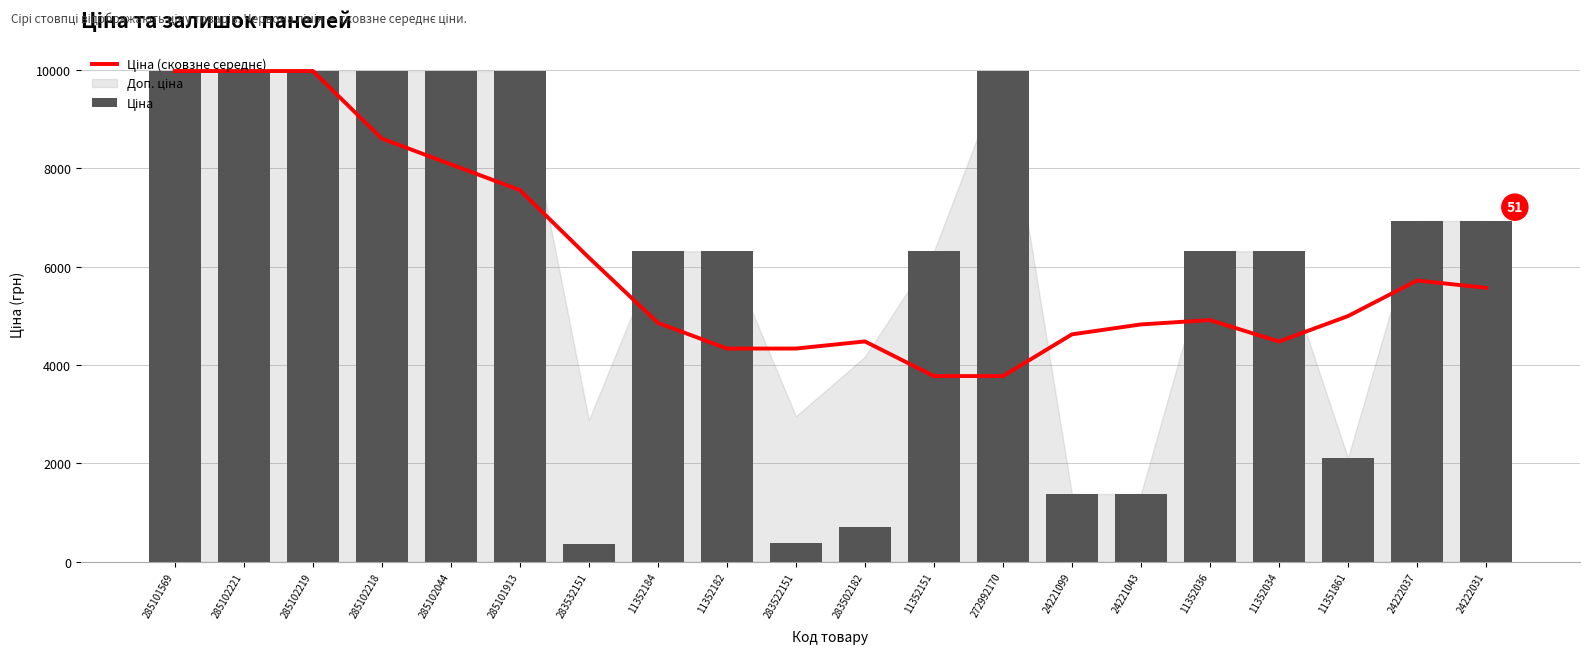

At which label does Ціна (сковзне середнє) first exceed 4992?

285101569